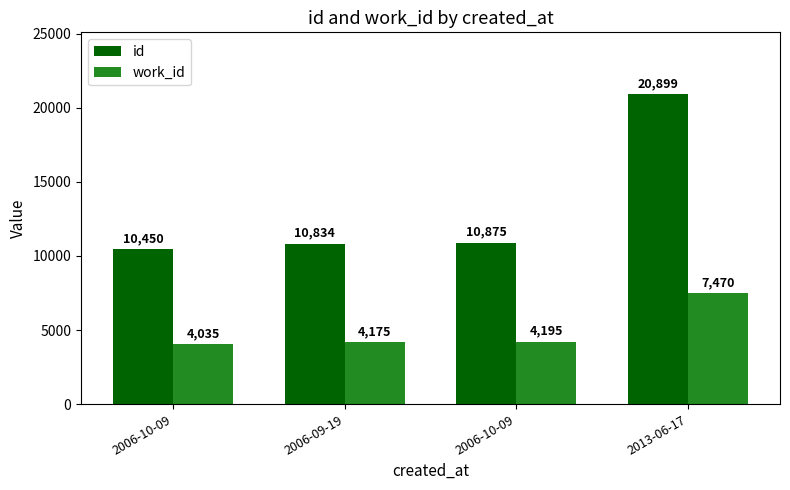

Which series changed the most between 2006-10-09 and 2013-06-17?

id